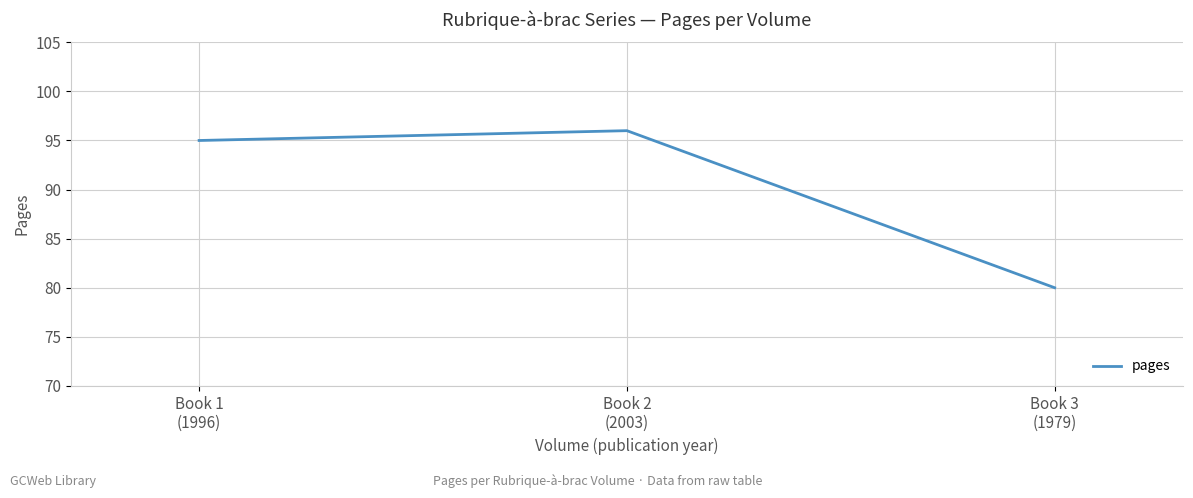

Reading left to right, extract all data points from this chart.

Book 1
(1996)=95	Book 2
(2003)=96	Book 3
(1979)=80